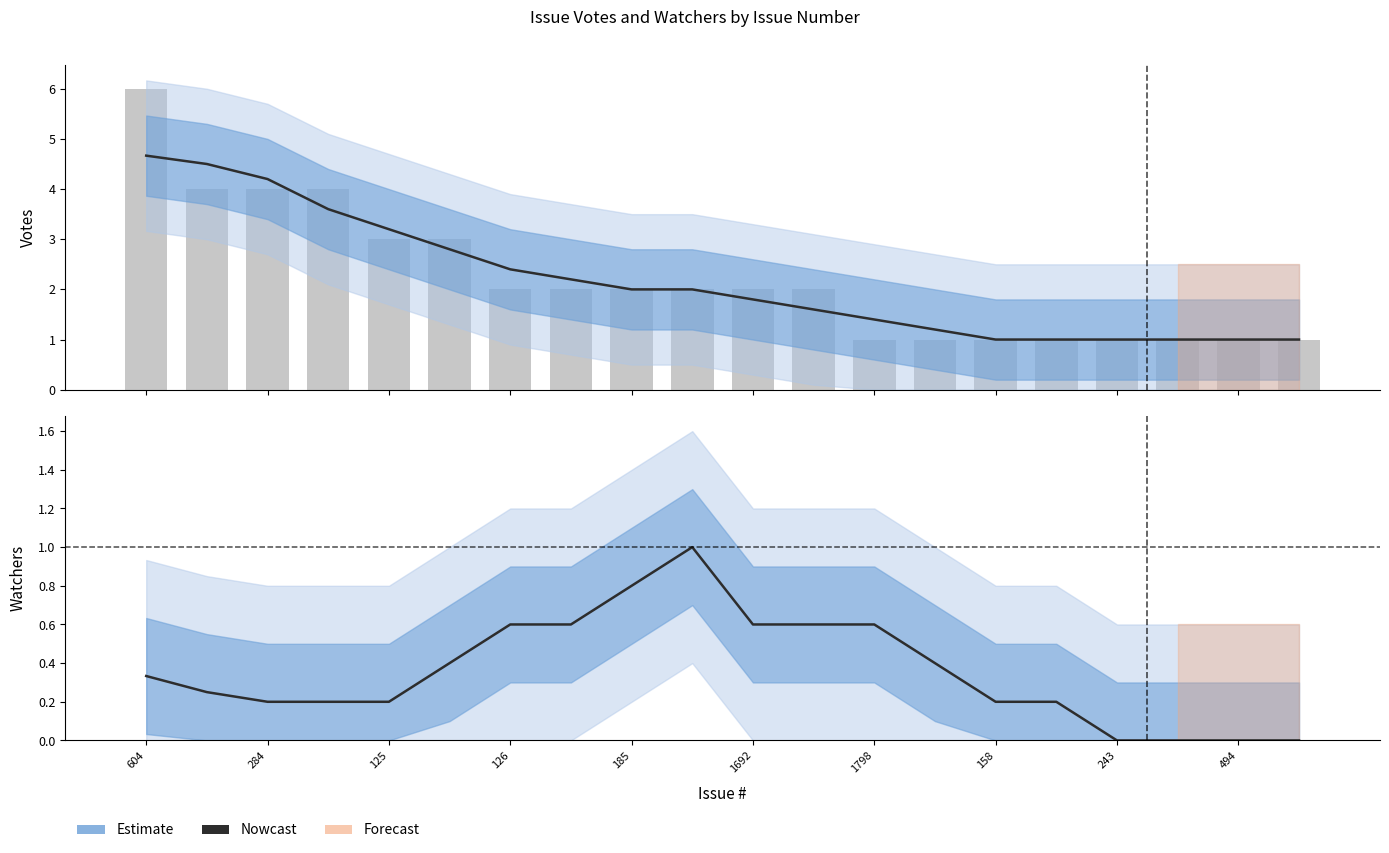

Does the chart contain stacked bars?

No